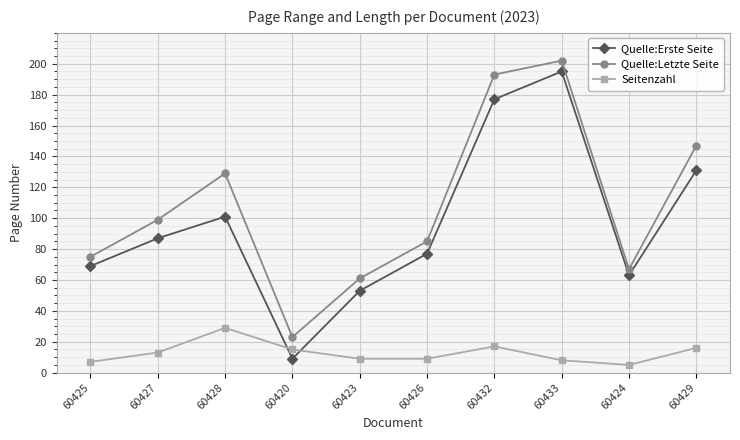

What is the difference between the second highest and minimum values in the Seitenzahl series?

12